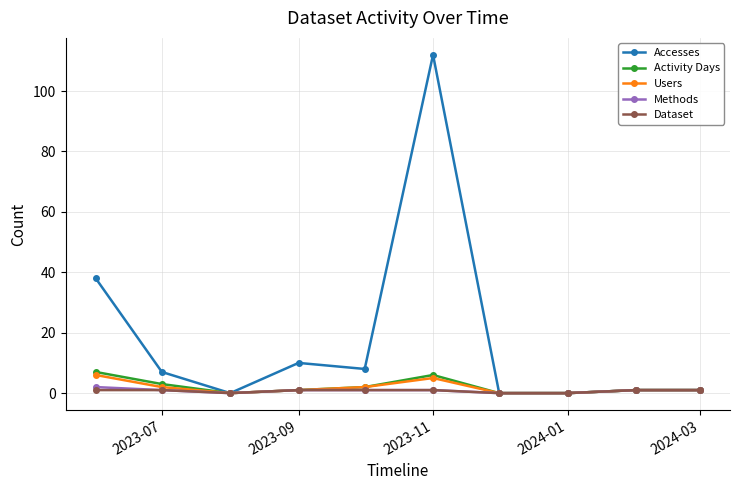

Which series has the widest spread of values?

Accesses